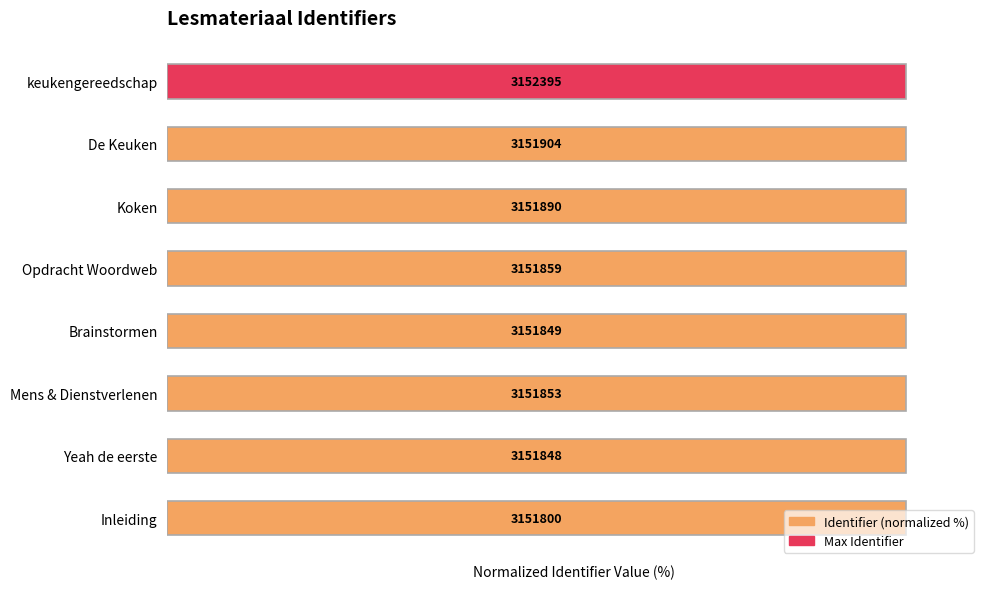

Reading left to right, transcribe all the data shown in this chart.

100.0	100.0	100.0	100.0	100.0	100.0	100.0	100.0